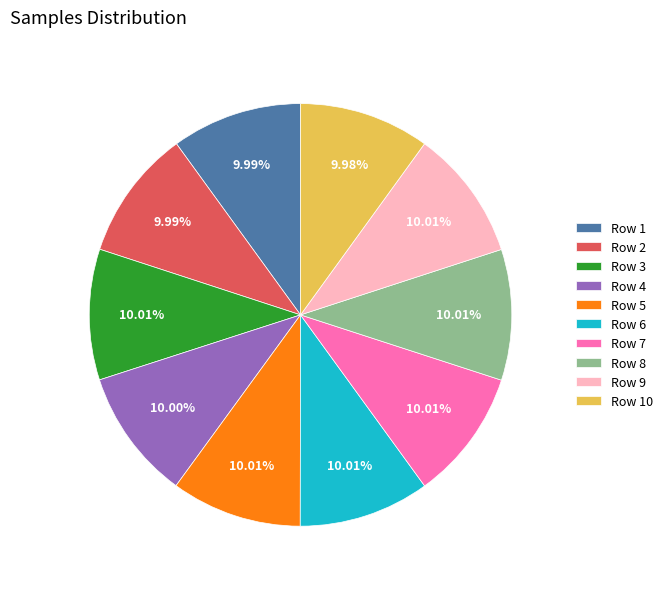

Approximately how many times larger is the value at Row 7 compared to Row 4?

1.0